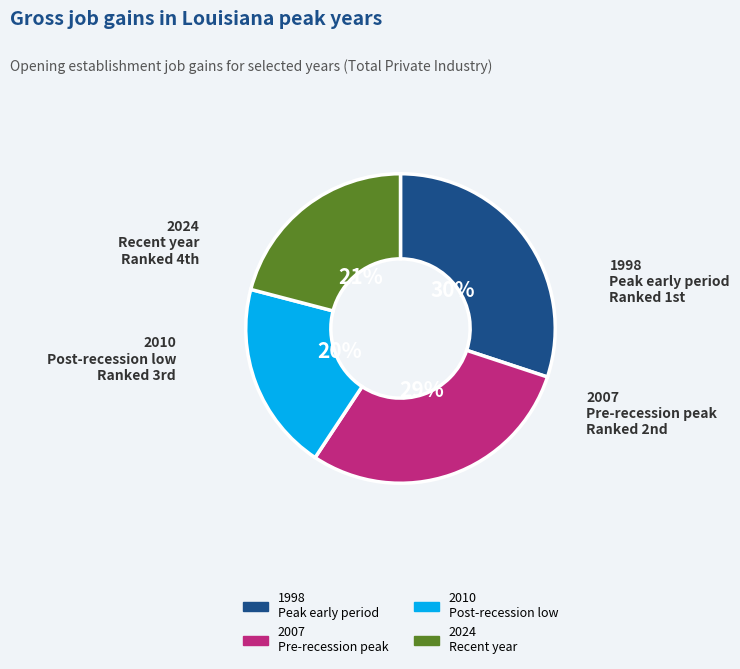

Does any single category account for the majority?

No